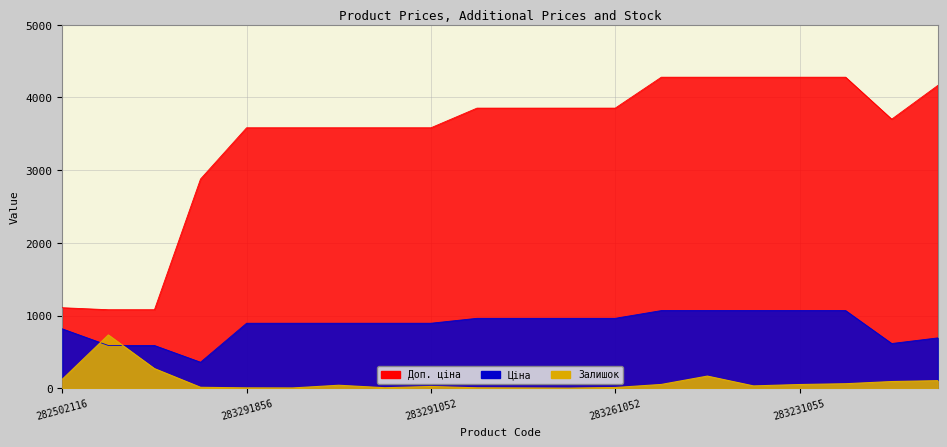

Reading right to left, transcribe all the data shown in this chart.

Ціна: 694.3	617.0	1069.8	1069.8	1069.8	1069.8	1069.8	963.5	963.5	963.5	963.5	895.9	895.9	895.9	895.9	895.9	359.9	589.9	589.9	818.5
Доп. ціна: 4165.6	3701.9	4279.1	4279.1	4279.1	4279.1	4279.1	3854.0	3854.0	3854.0	3854.0	3583.6	3583.6	3583.6	3583.6	3583.6	2878.8	1081.7	1081.7	1109.2
Залишок: 106.0	94.0	64.0	53.0	34.0	169.0	54.0	12.0	4.0	6.0	8.0	26.0	9.0	43.0	6.0	7.0	15.0	272.0	735.0	125.0